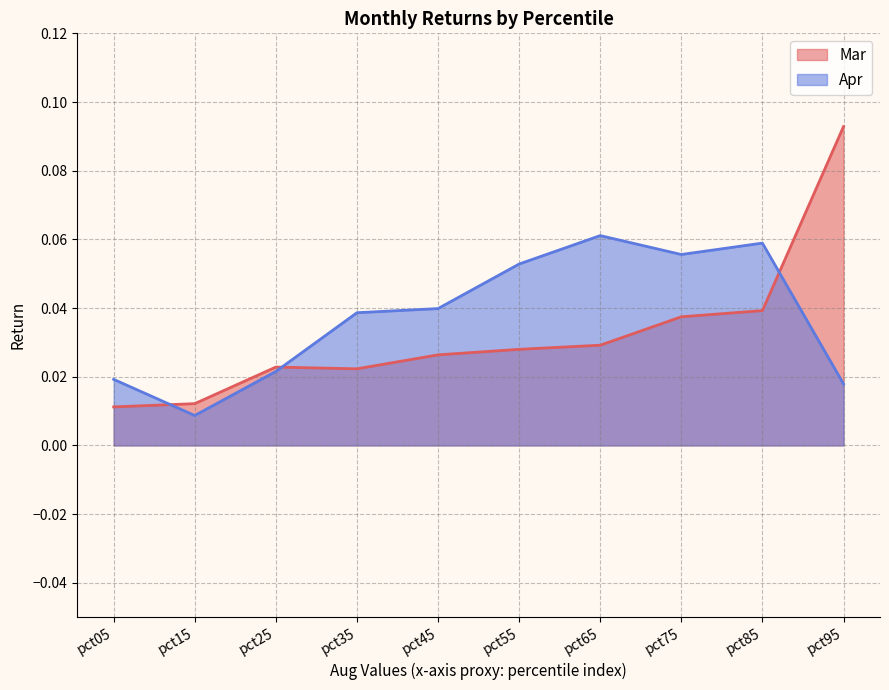

Reading right to left, list all the values displayed in this chart.

Mar: pct95=0.1	pct85=0.0	pct75=0.0	pct65=0.0	pct55=0.0	pct45=0.0	pct35=0.0	pct25=0.0	pct15=0.0	pct05=0.0
Apr: pct95=0.0	pct85=0.1	pct75=0.1	pct65=0.1	pct55=0.1	pct45=0.0	pct35=0.0	pct25=0.0	pct15=0.0	pct05=0.0